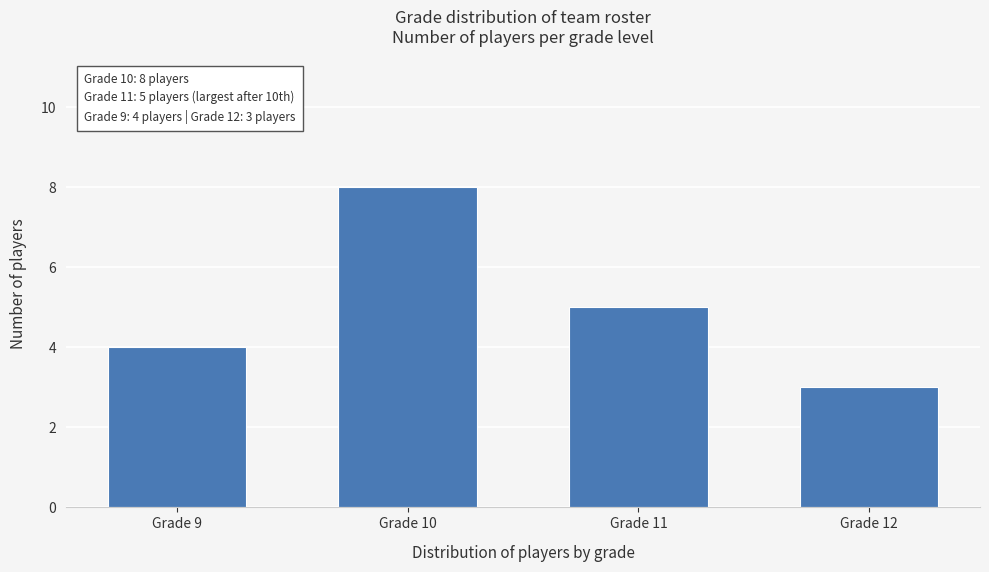

Reading right to left, what are all the values shown in this chart?

3	5	8	4